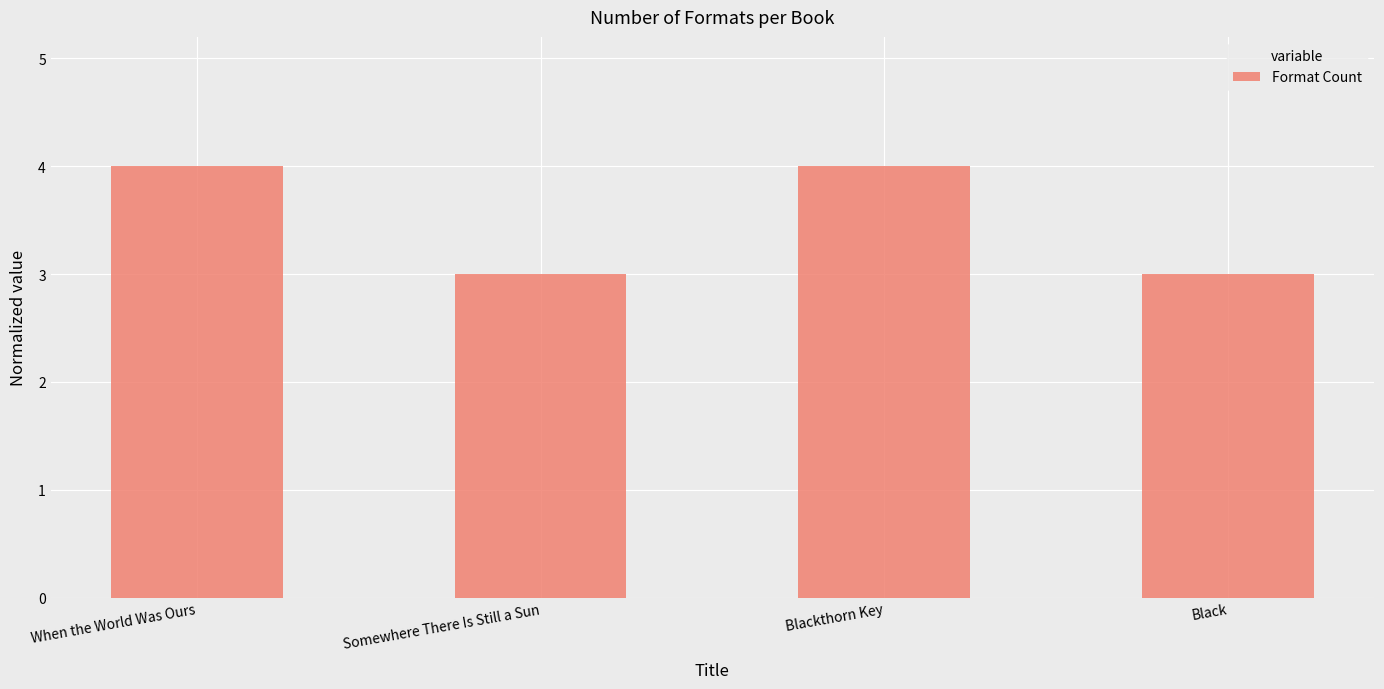

The value at Somewhere There Is Still a Sun is 3. True or false?

True